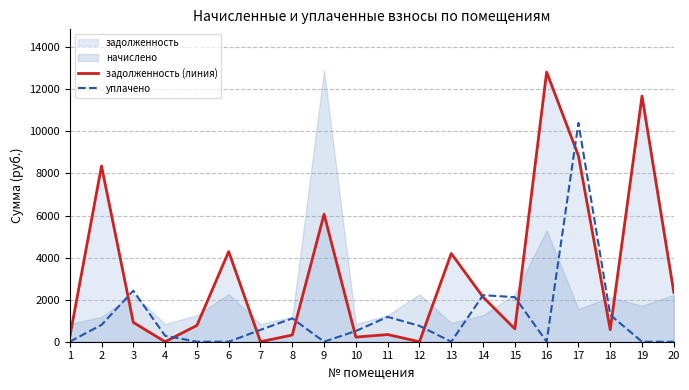

What is the average value of the задолженность (линия) series?

3234.4